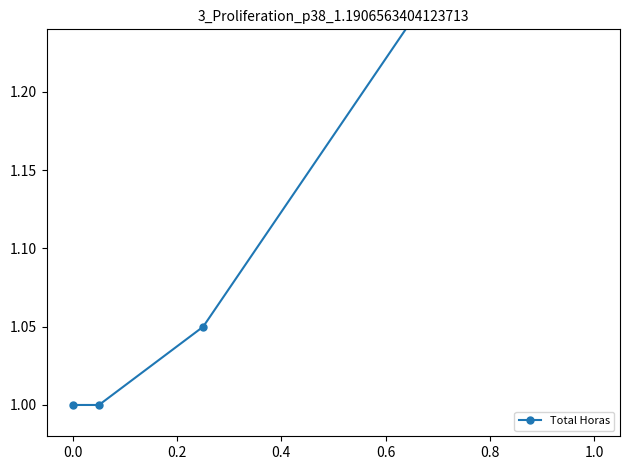

What is the difference between the second highest and second lowest values?

0.1